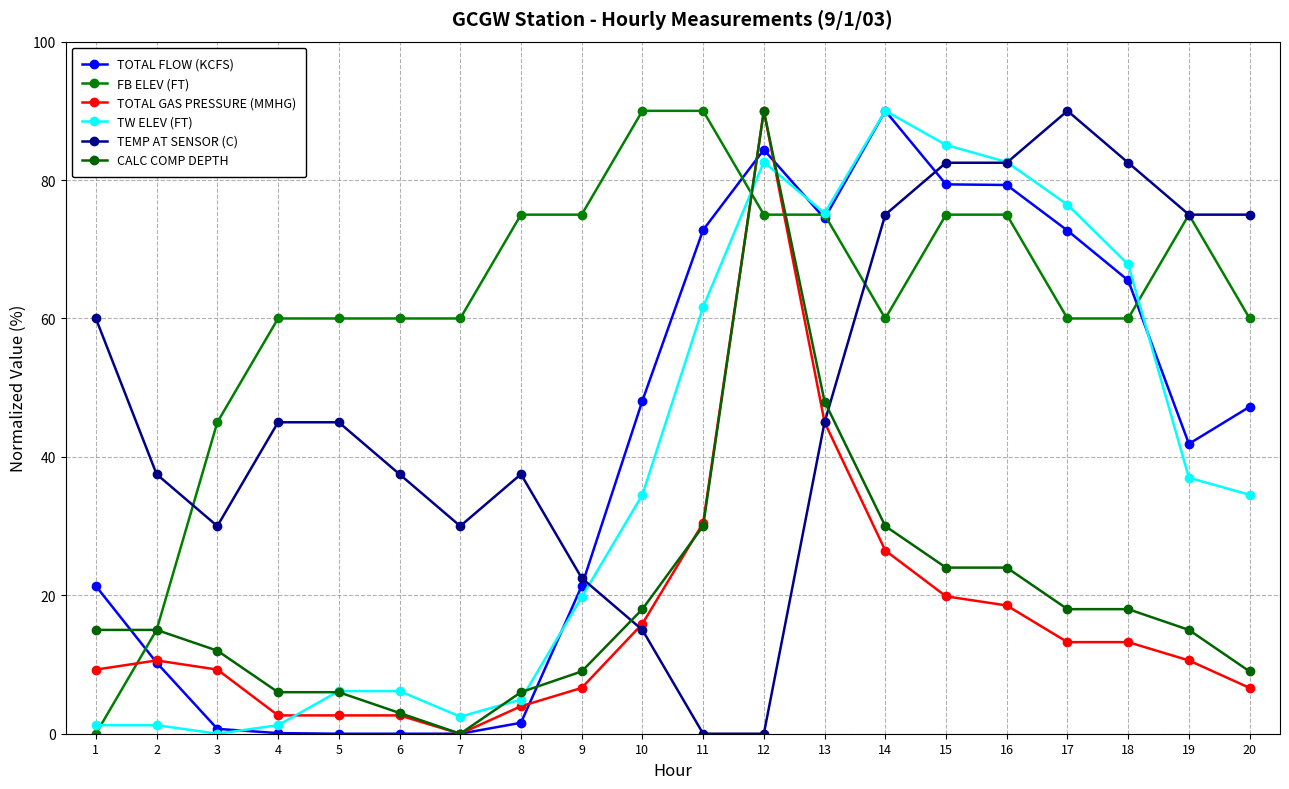

Does the chart have visible grid lines?

Yes